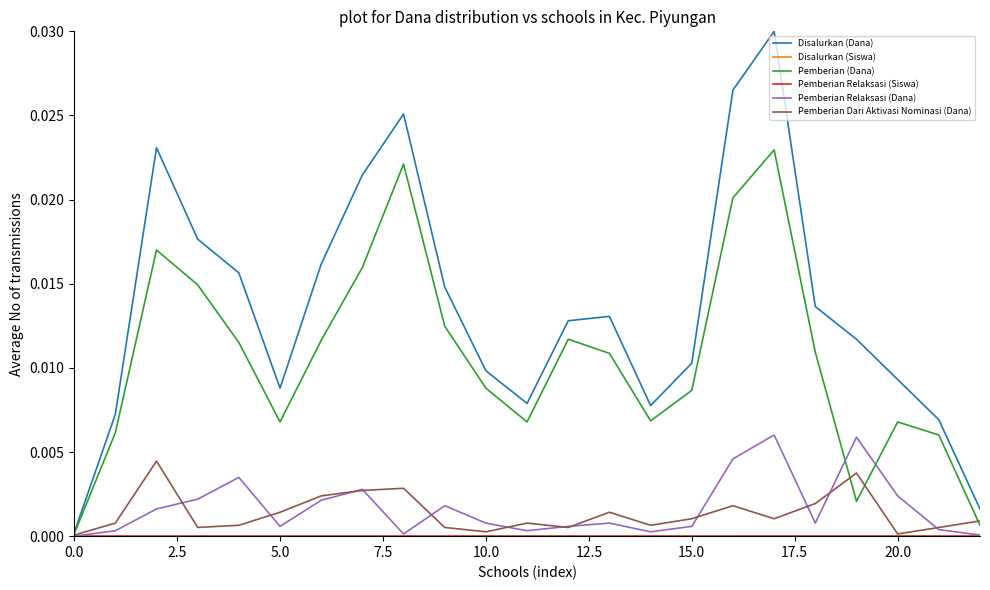

True or false: Pemberian Relaksasi (Dana) has more than 2 points higher than both neighbors.

True